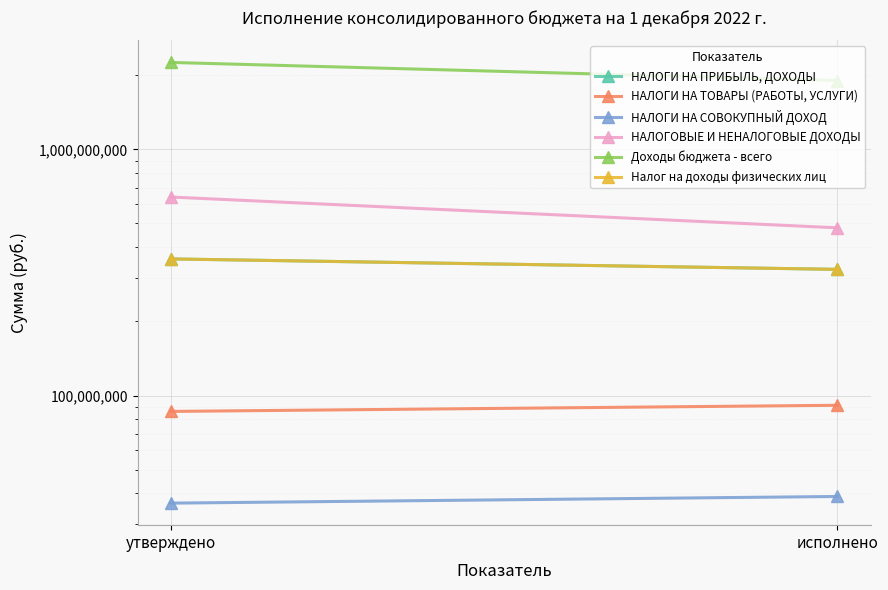

Read the НАЛОГИ НА СОВОКУПНЫЙ ДОХОД value at исполнено.

38901229.5